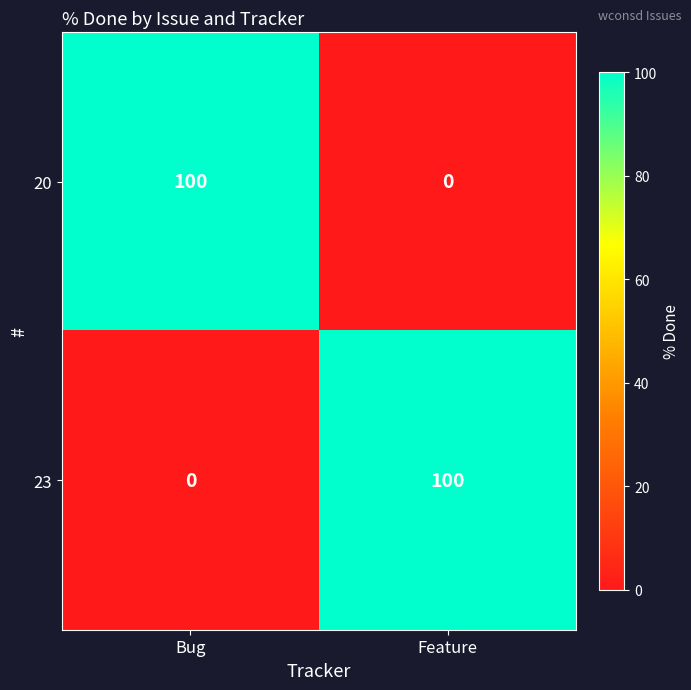

What is the sum of the 20 values at Bug and Feature?

100